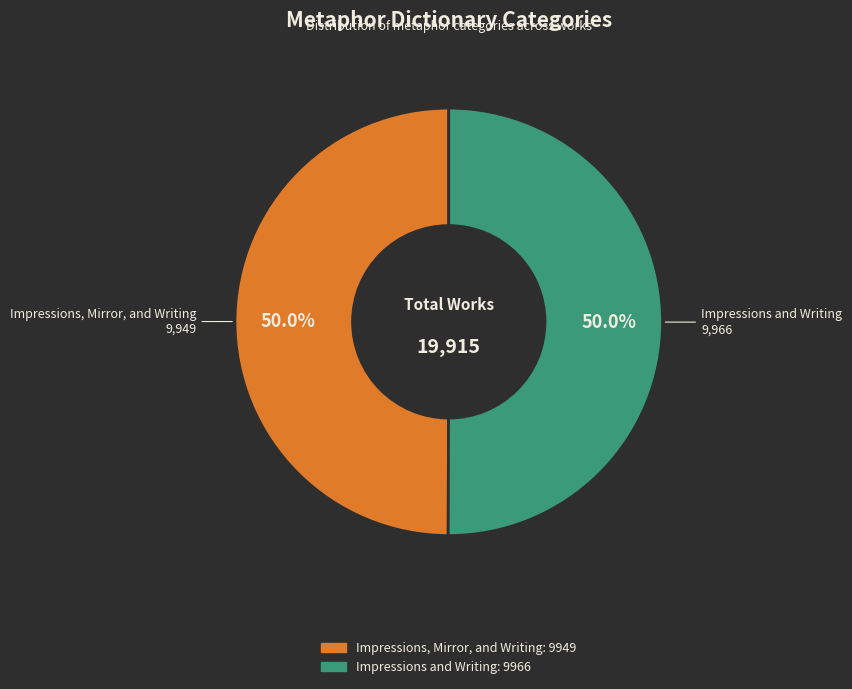

What is the ratio of the value at Impressions and Writing to the value at Impressions, Mirror, and Writing?

1.0